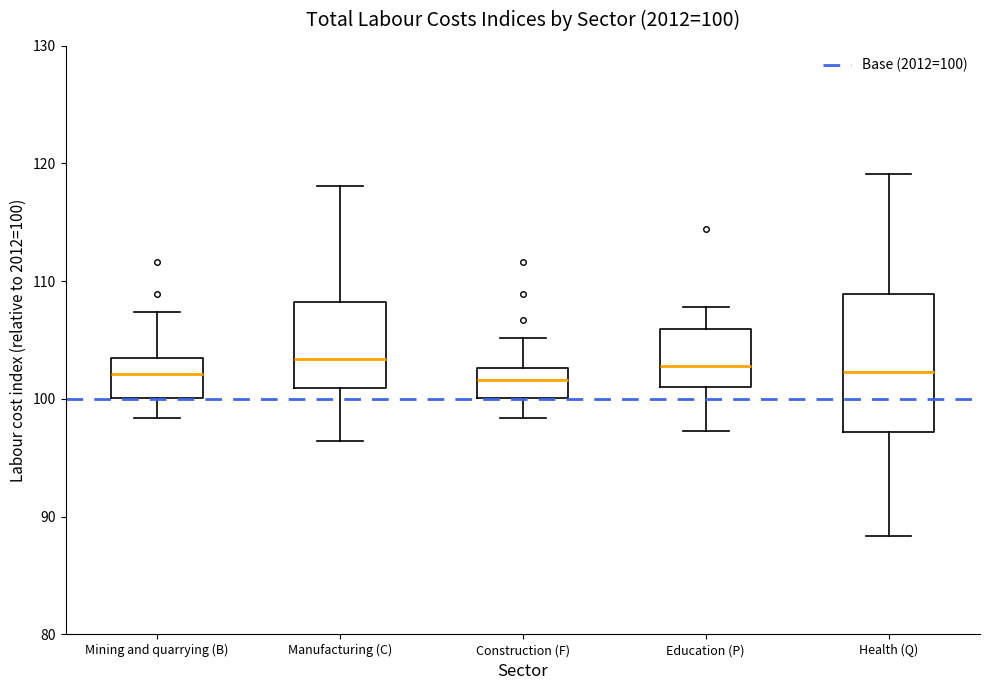

Which box is the tallest, from its lower edge to its upper edge?

Health (Q)